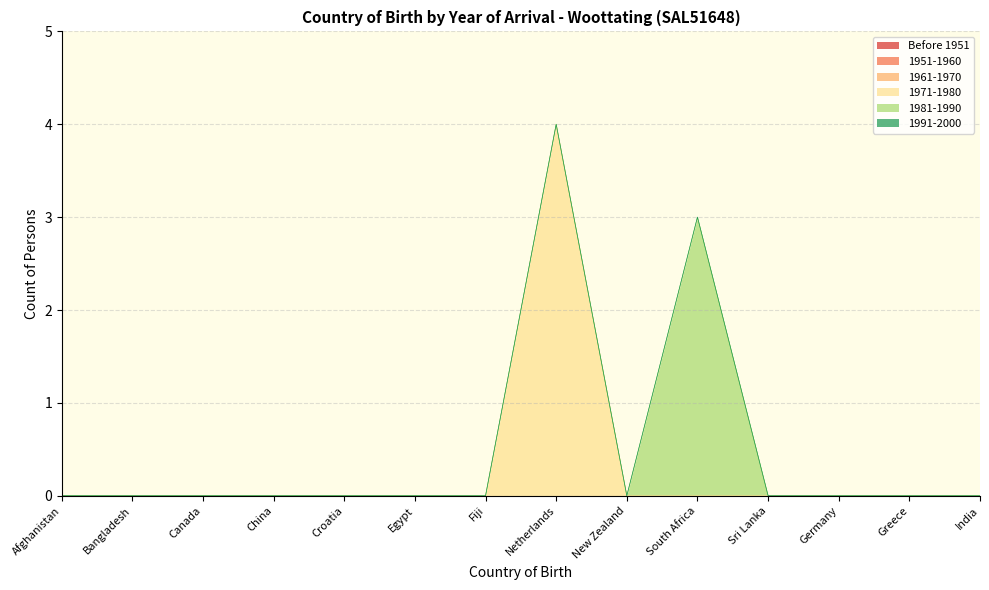

At which label does 1951-1960 reach its peak?

Afghanistan